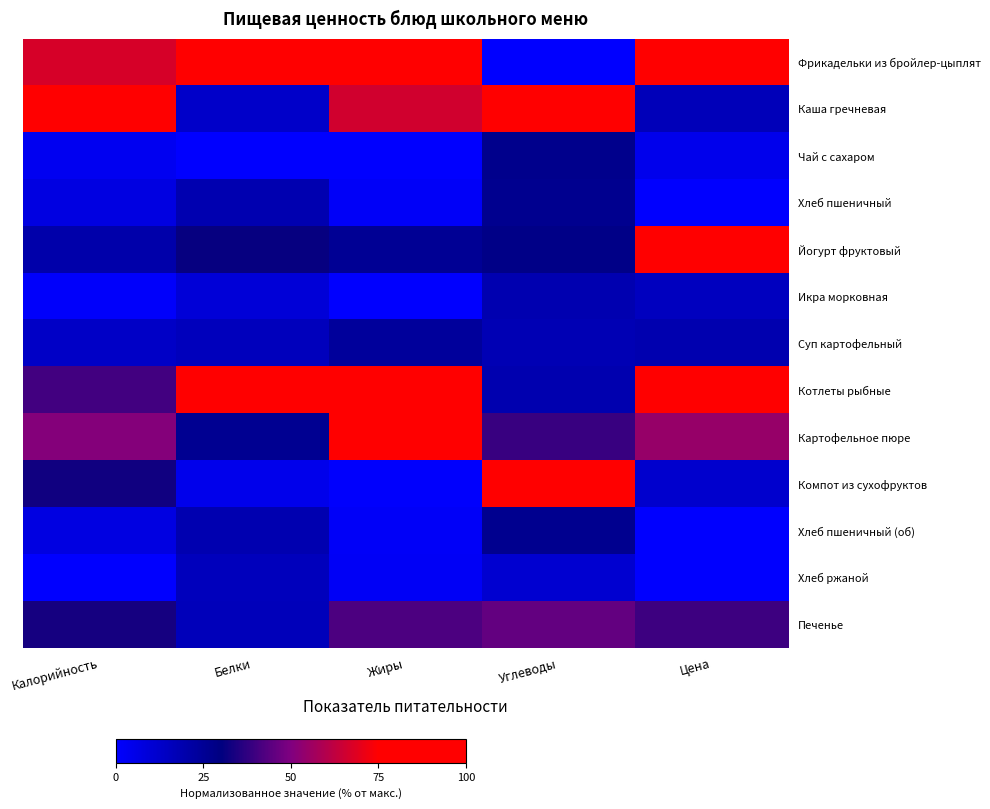

Reading left to right, what are all the values shown in this chart?

Фрикадельки из бройлер-цыплят: Калорийность=67.1	Белки=95.2	Жиры=79.3	Углеводы=0.0	Цена=81.7
Каша гречневая: Калорийность=100.0	Белки=12.6	Жиры=65.8	Углеводы=100.0	Цена=16.7
Чай с сахаром: Калорийность=3.1	Белки=0.0	Жиры=0.0	Углеводы=27.2	Цена=4.5
Хлеб пшеничный: Калорийность=7.4	Белки=18.4	Жиры=1.9	Углеводы=26.5	Цена=0.0
Йогурт фруктовый: Калорийность=20.2	Белки=31.0	Жиры=25.1	Углеводы=28.2	Цена=100.0
Икра морковная: Калорийность=1.0	Белки=9.5	Жиры=0.4	Углеводы=18.7	Цена=14.9
Суп картофельный: Калорийность=13.5	Белки=15.8	Жиры=23.6	Углеводы=18.0	Цена=19.1
Котлеты рыбные: Калорийность=40.4	Белки=100.0	Жиры=100.0	Углеводы=18.9	Цена=85.1
Картофельное пюре: Калорийность=50.9	Белки=26.0	Жиры=83.0	Углеводы=38.8	Цена=54.6
Компот из сухофруктов: Калорийность=32.4	Белки=4.9	Жиры=0.6	Углеводы=81.9	Цена=11.8
Хлеб пшеничный (об): Калорийность=7.4	Белки=18.4	Жиры=1.9	Углеводы=26.5	Цена=0.0
Хлеб ржаной: Калорийность=0.0	Белки=15.9	Жиры=2.3	Углеводы=11.2	Цена=0.0
Печенье: Калорийность=33.3	Белки=16.1	Жиры=42.0	Углеводы=45.5	Цена=39.5